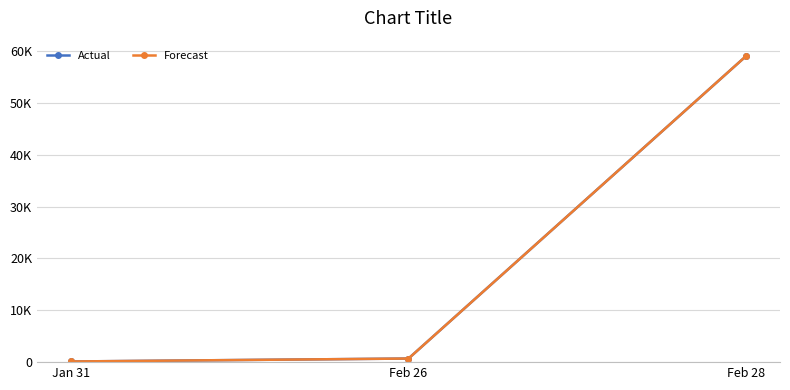

At which label does Actual reach its peak?

Feb 28